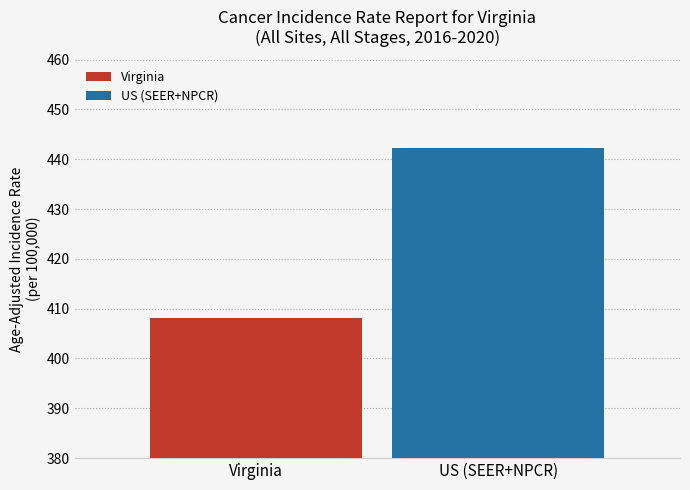

What is the greatest value displayed?

442.3